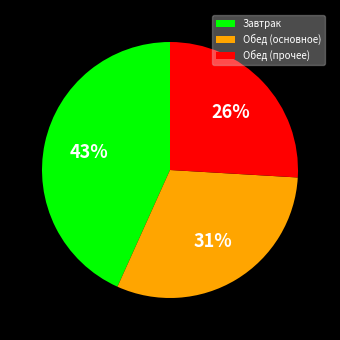

What is the ratio of the value at Завтрак to the value at Обед (основное)?

1.4